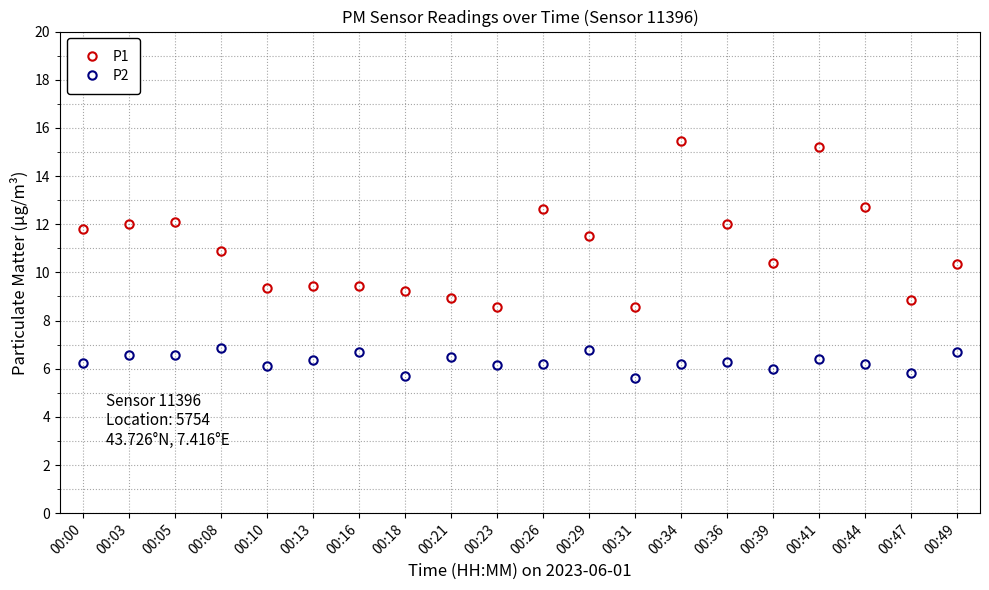

Does the chart display data point markers on the line(s)?

Yes